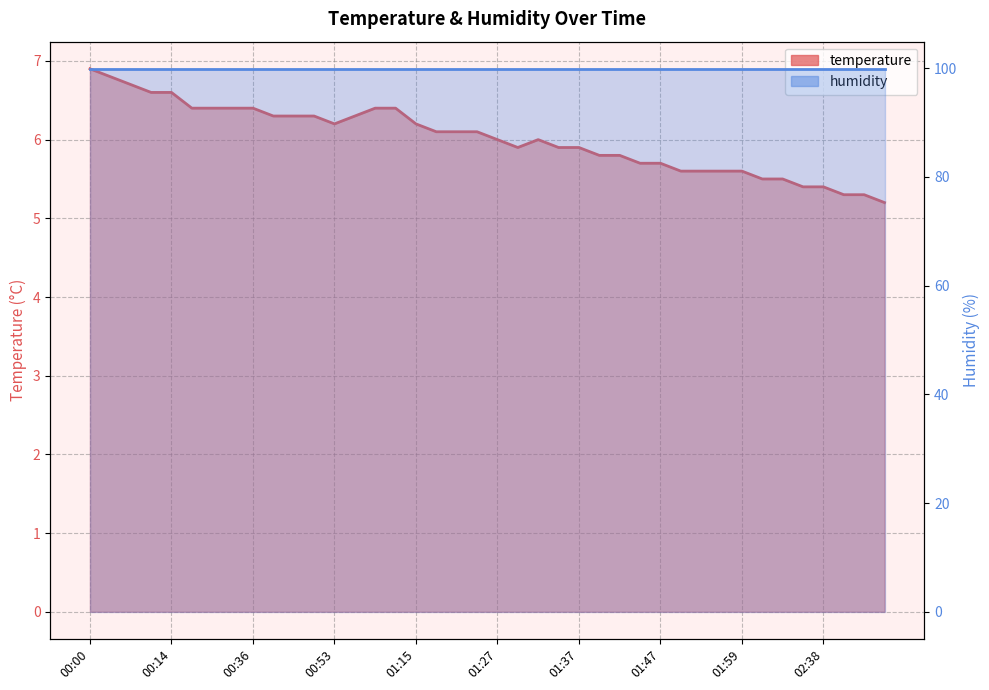

Where is the data nearest to the value 6?

01:27